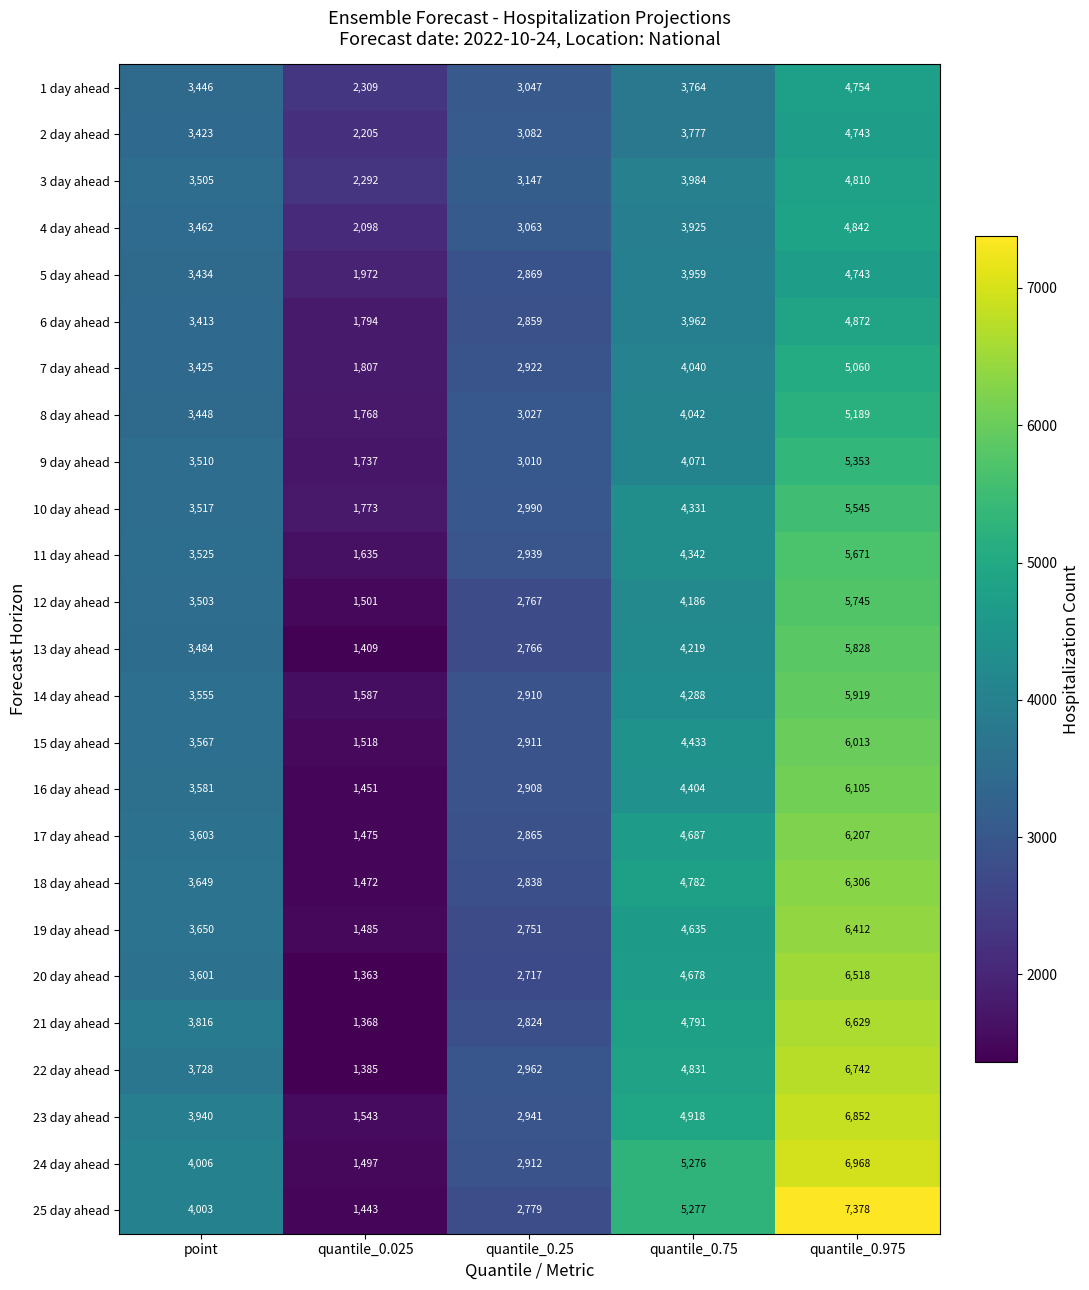

How many data points in 6 day ahead are less than 3413?

2